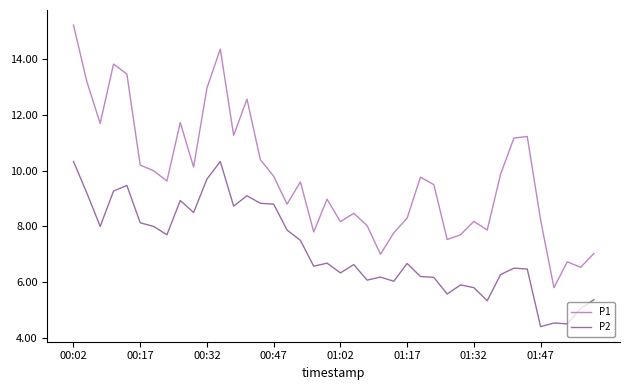

What is the maximum value shown in the chart?

15.2